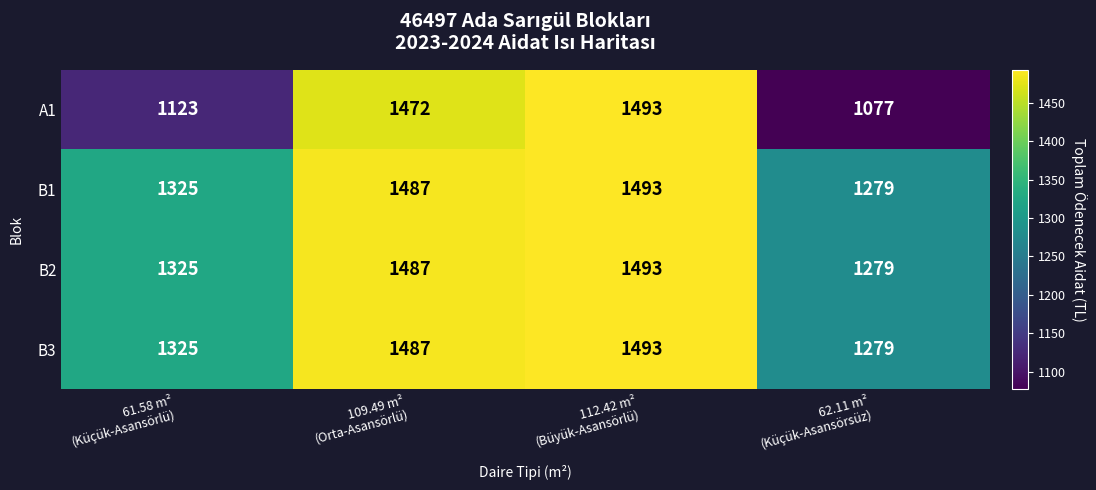

What is the difference between the highest and lowest values at 61.58 m²
(Küçük-Asansörlü)?

202